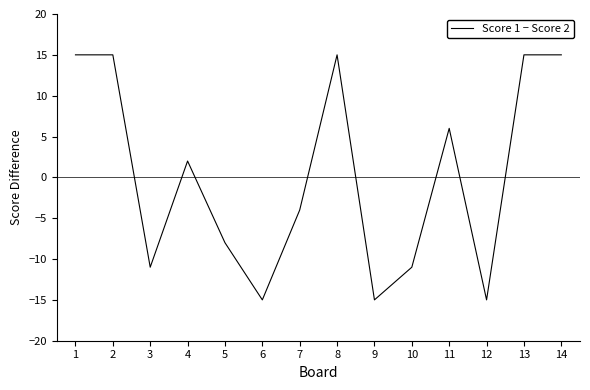

What is the change in value from 2 to 4?

-13